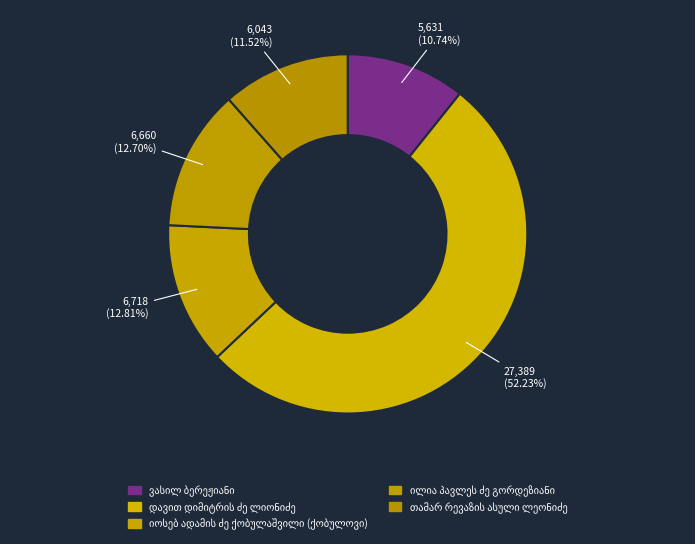

What is the change in value from ვასილ ბერეჟიანი to დავით დიმიტრის ძე ლიონიძე?

+21758